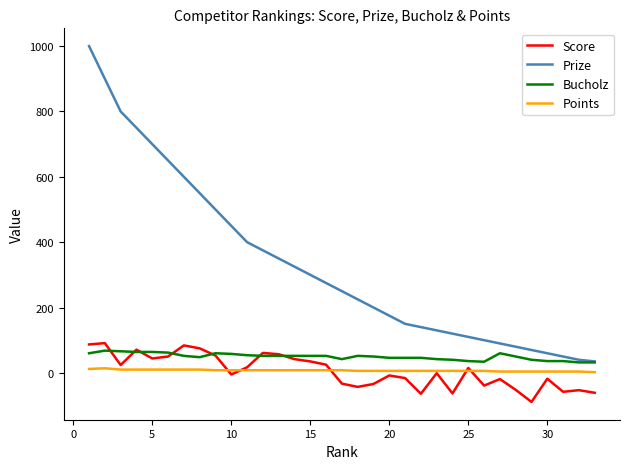

Which series has the widest spread of values?

Prize